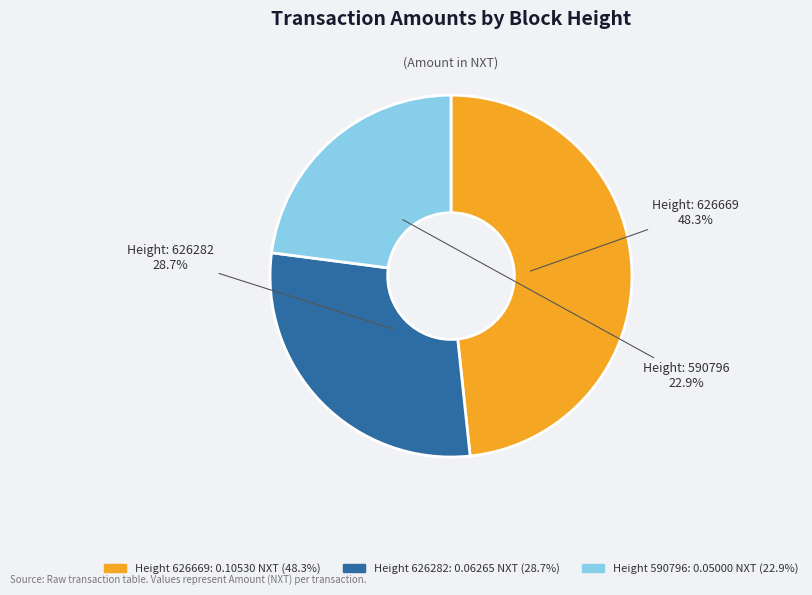

Is there a majority slice in this chart?

No